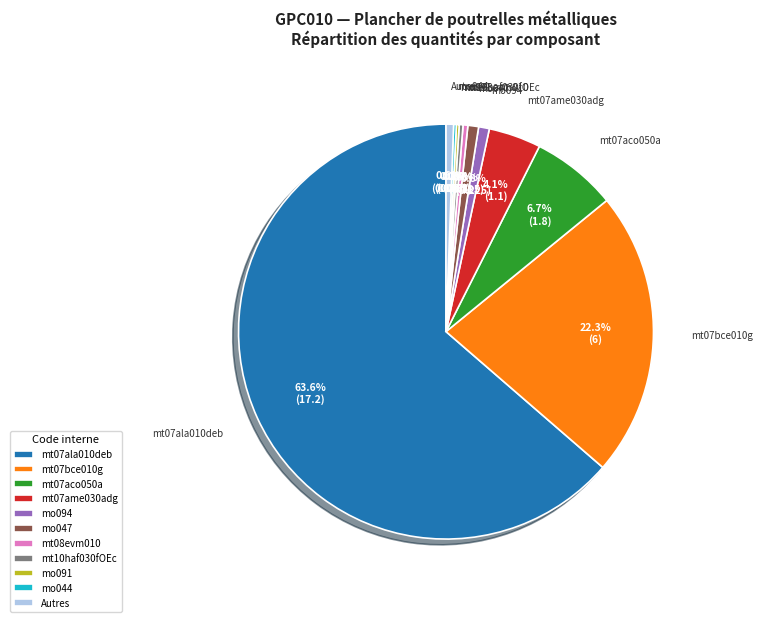

Is there any slice that represents more than half of the pie?

Yes